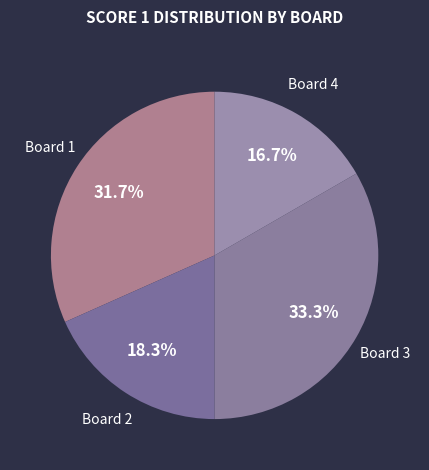

Count the number of slices in the pie.

4